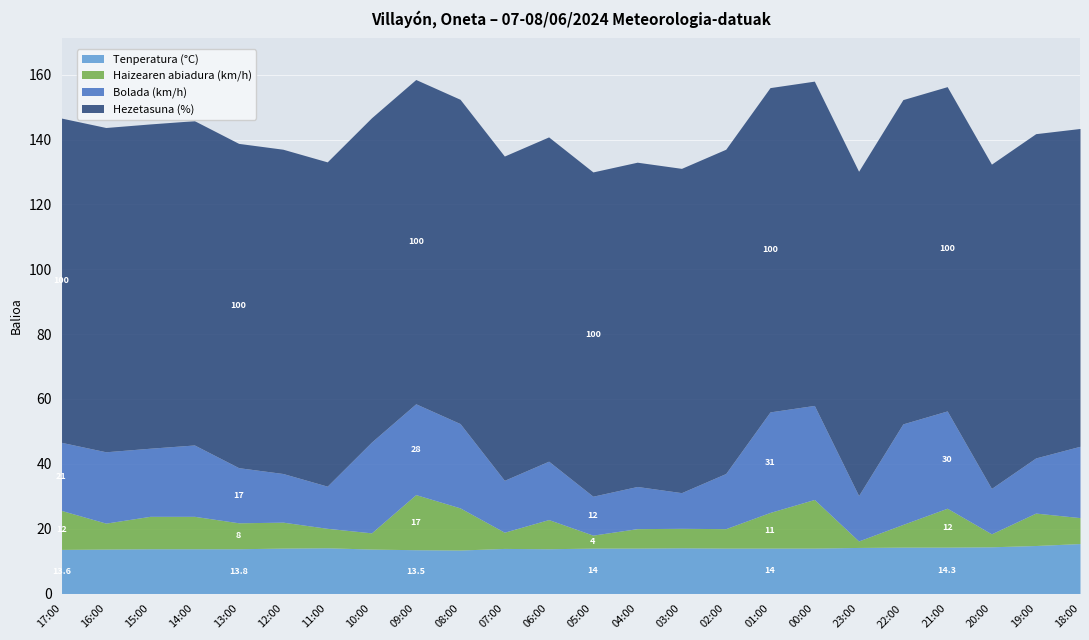

Read the Tenperatura (°C) value at 10:00.

13.7